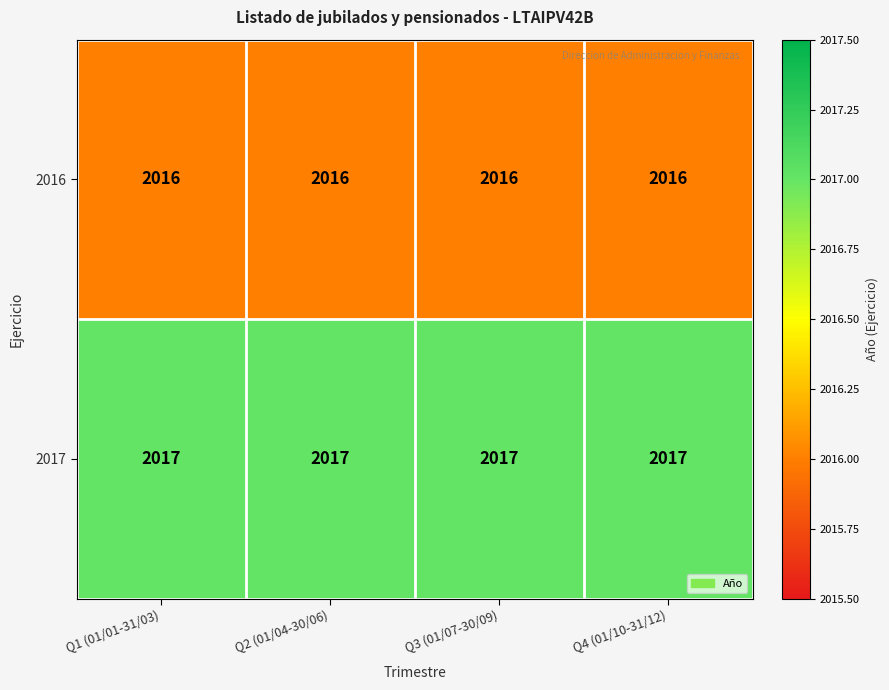

What is the greatest value displayed?

2017